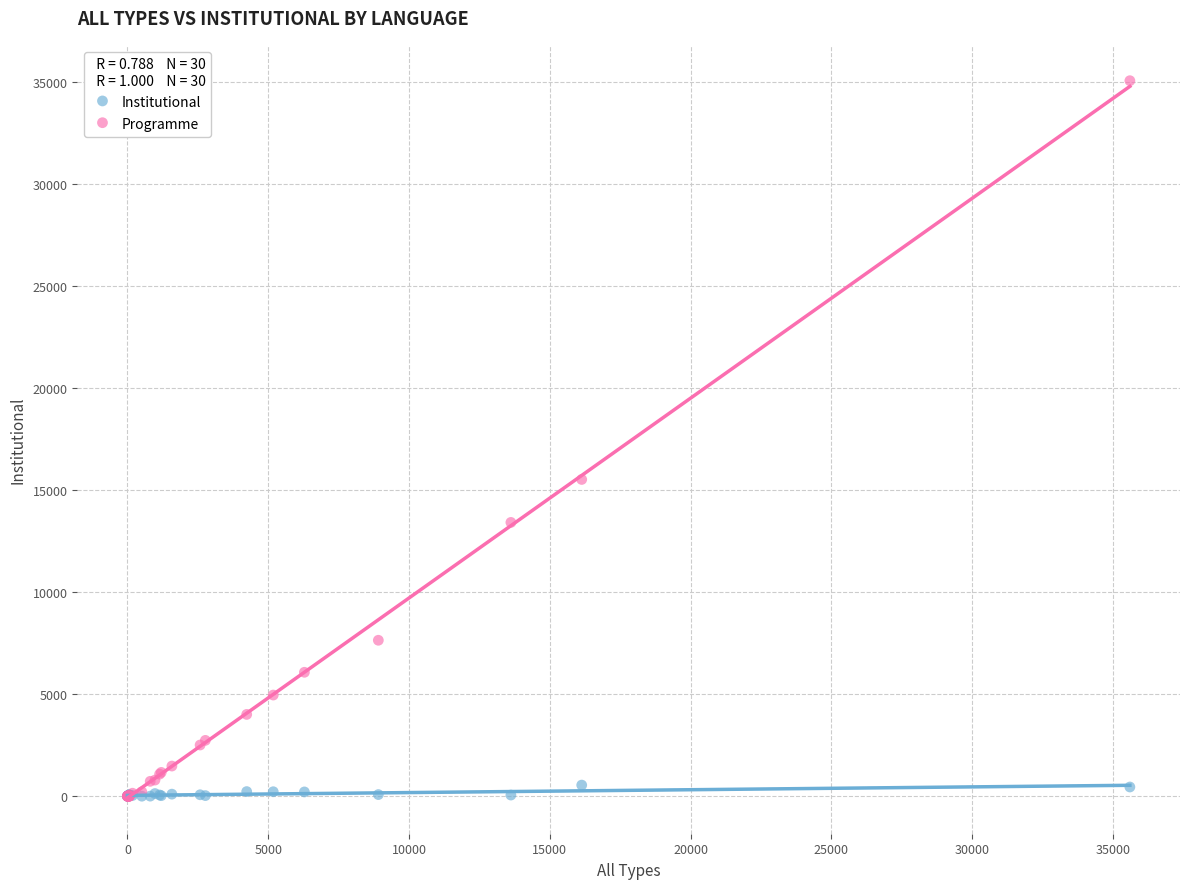

What are all the series names shown in the legend?

Institutional, Programme